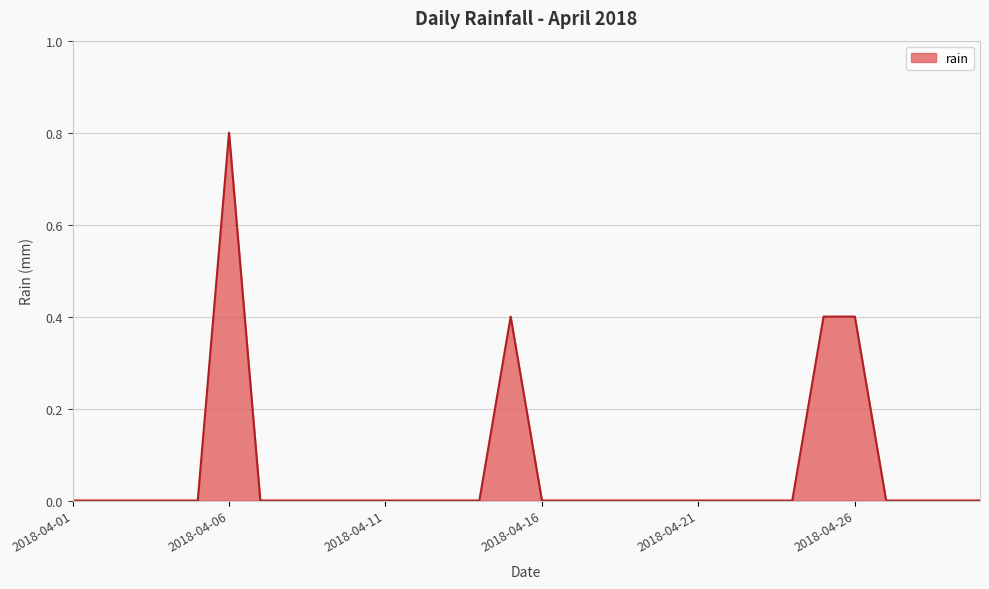

Count the values in the range 0 to 1.

30